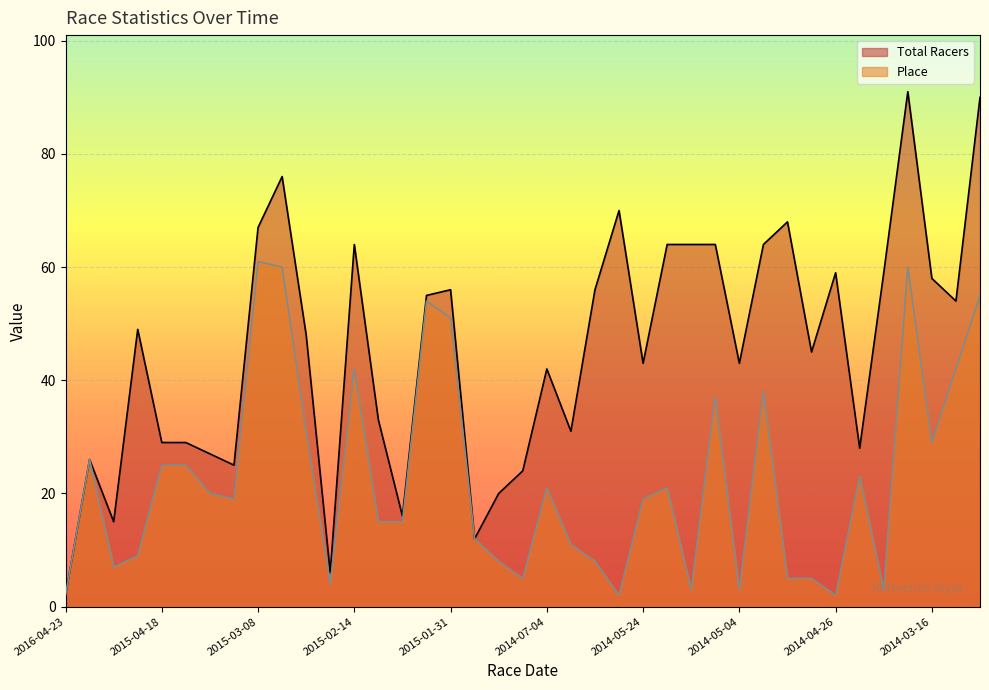

What is the spread (max minus min) of values at 2015-02-14?

22